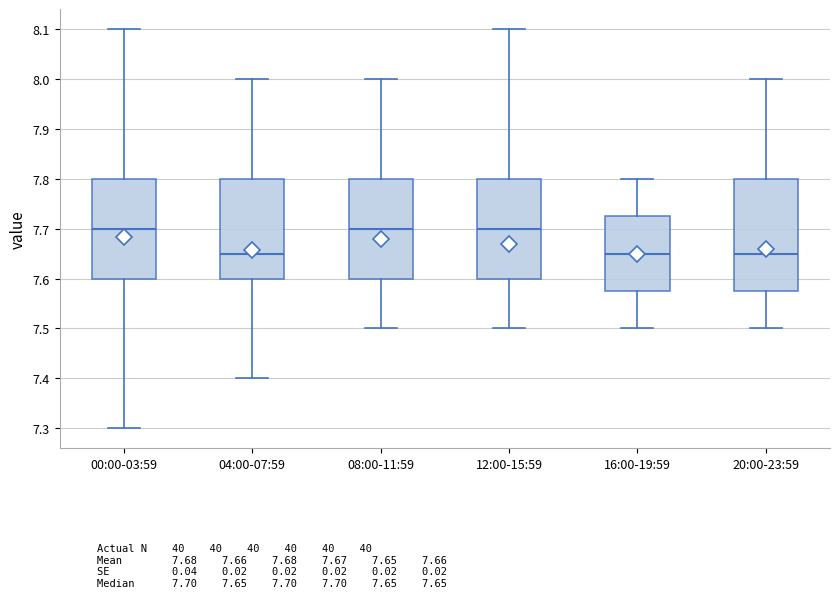

Reading left to right, transcribe this box plot: for each box, give where its median line is, the range the box spans, and where its two whiskers end, as read against the y-axis. The values are not printed on the chart, so give them approximately, as read against the axis.

00:00-03:59: median 7.70, box 7.60 to 7.80, whiskers 7.30 to 8.10
04:00-07:59: median 7.65, box 7.60 to 7.80, whiskers 7.40 to 8.00
08:00-11:59: median 7.70, box 7.60 to 7.80, whiskers 7.50 to 8.00
12:00-15:59: median 7.70, box 7.60 to 7.80, whiskers 7.50 to 8.10
16:00-19:59: median 7.65, box 7.58 to 7.73, whiskers 7.50 to 7.80
20:00-23:59: median 7.65, box 7.58 to 7.80, whiskers 7.50 to 8.00